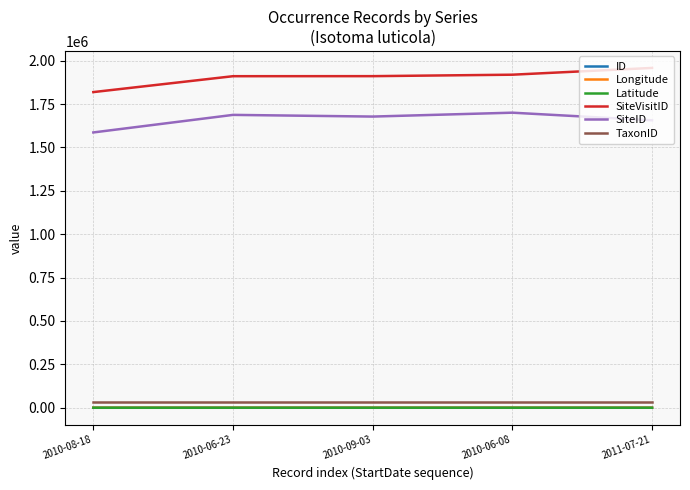

True or false: Longitude has more than 0 interior local peaks.

True